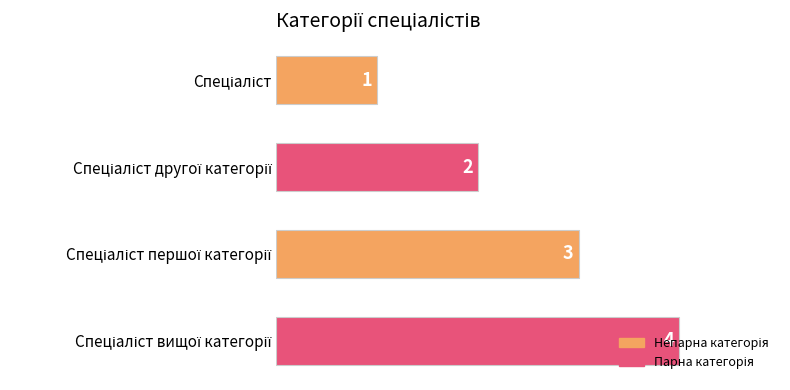

What is the value of the 4th bar from the top?

4